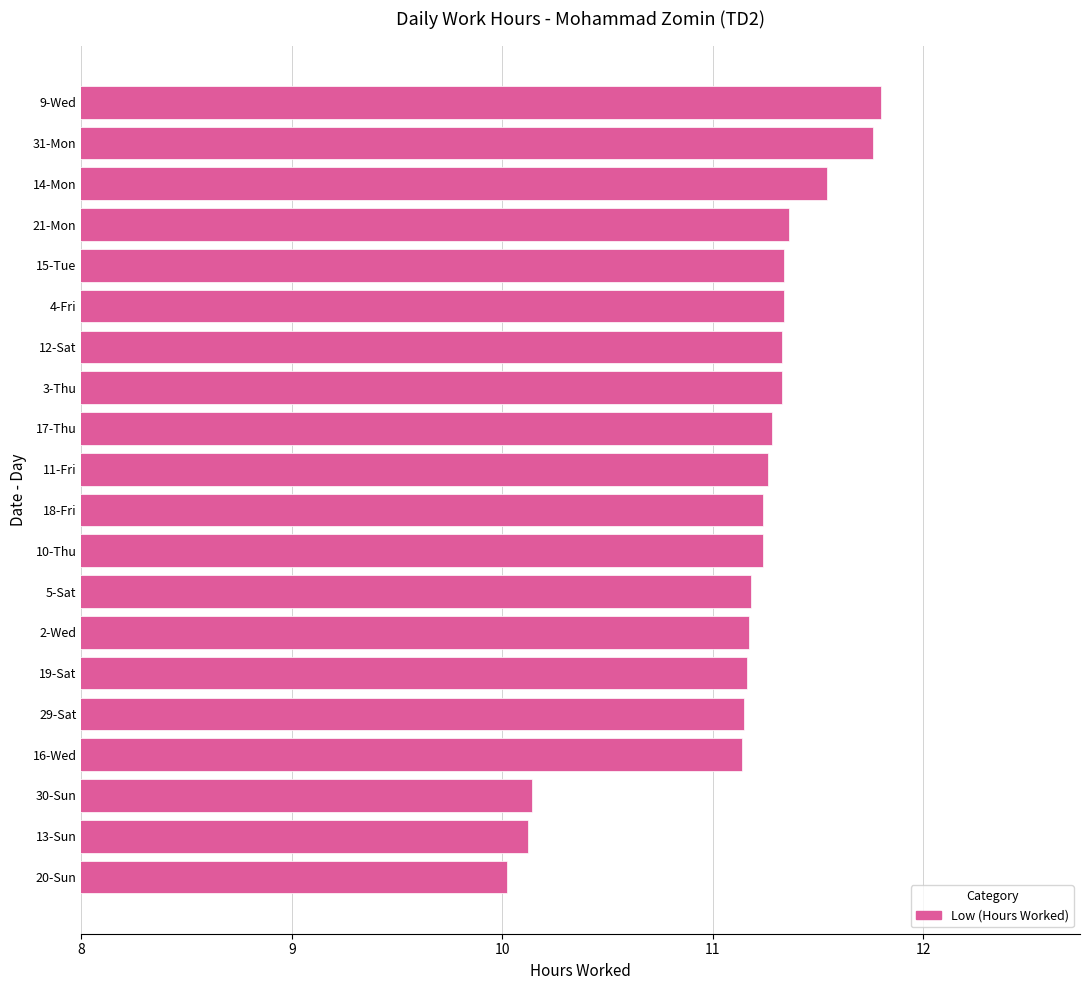

What is the sum of all values?

222.9